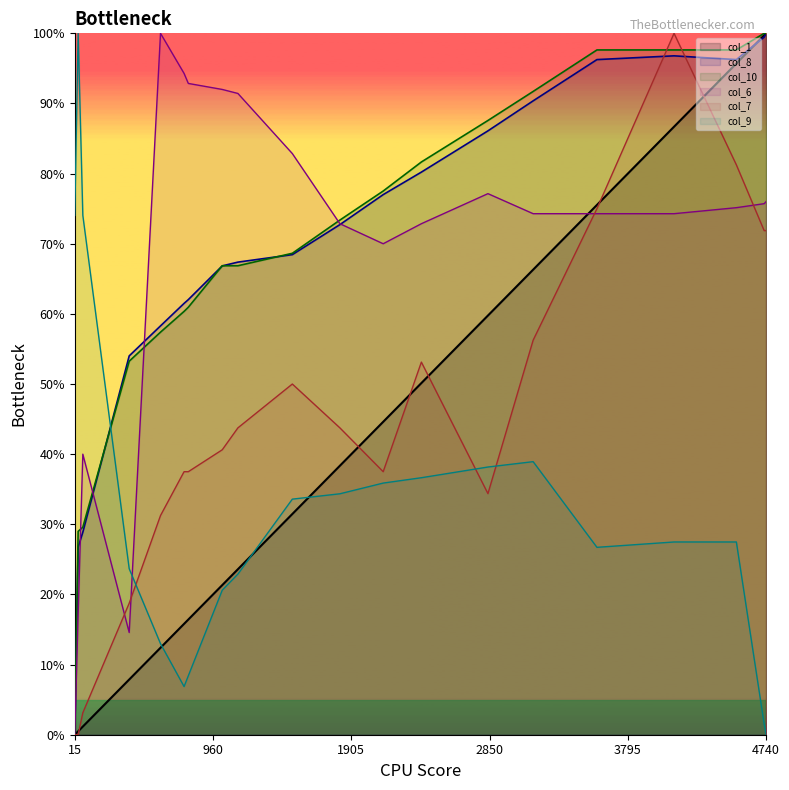

At which label is col_7 closest to 50?

1502